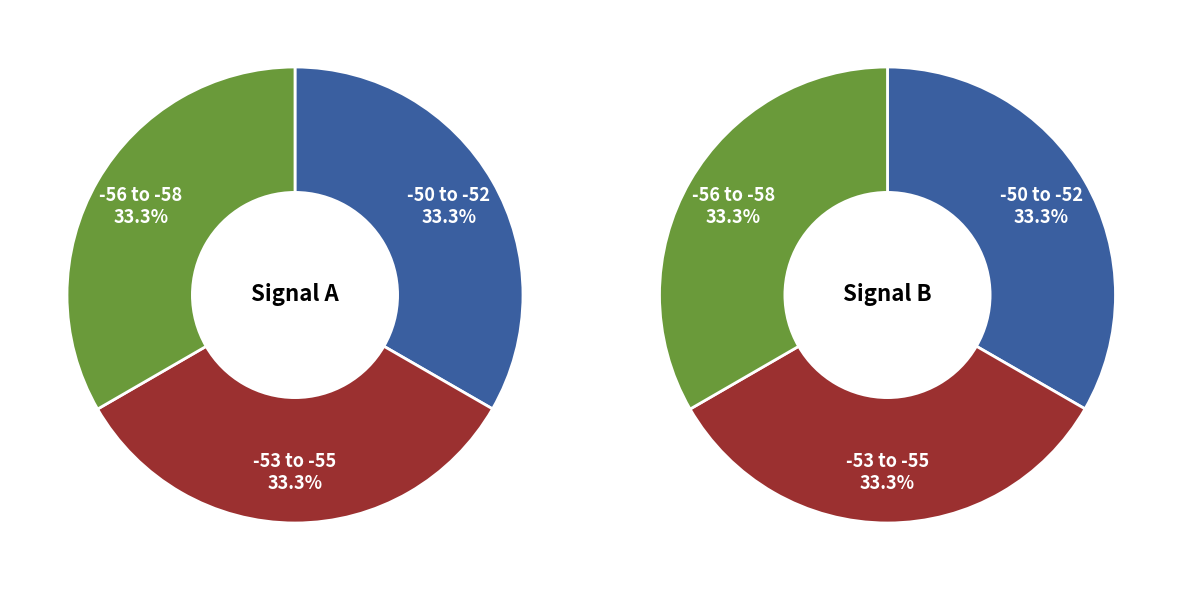

Which category has the smallest portion of the pie?

Signal -50